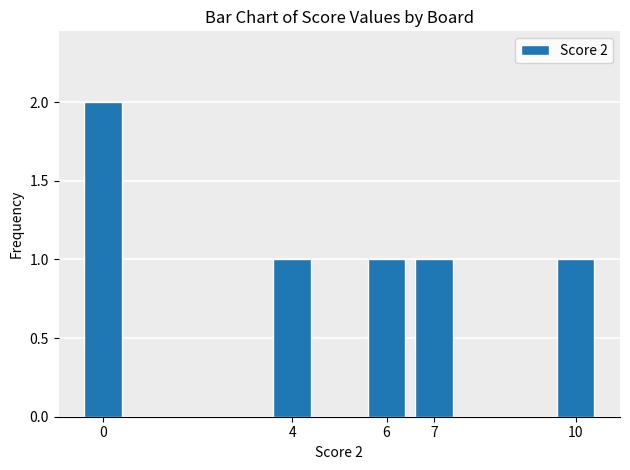

How many bars are there in total?

5